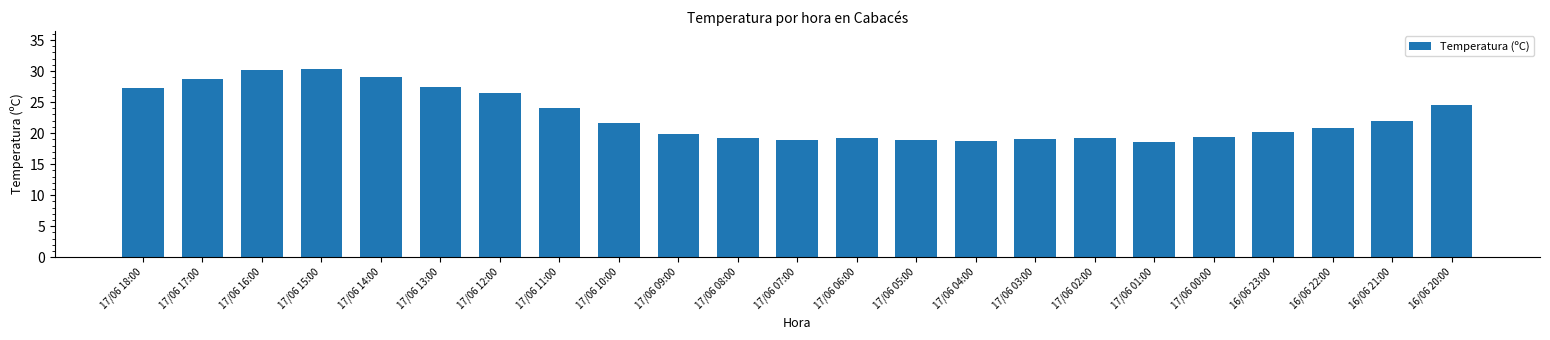

The chart shows a value of 27.2 at 17/06 00:00. True or false?

False